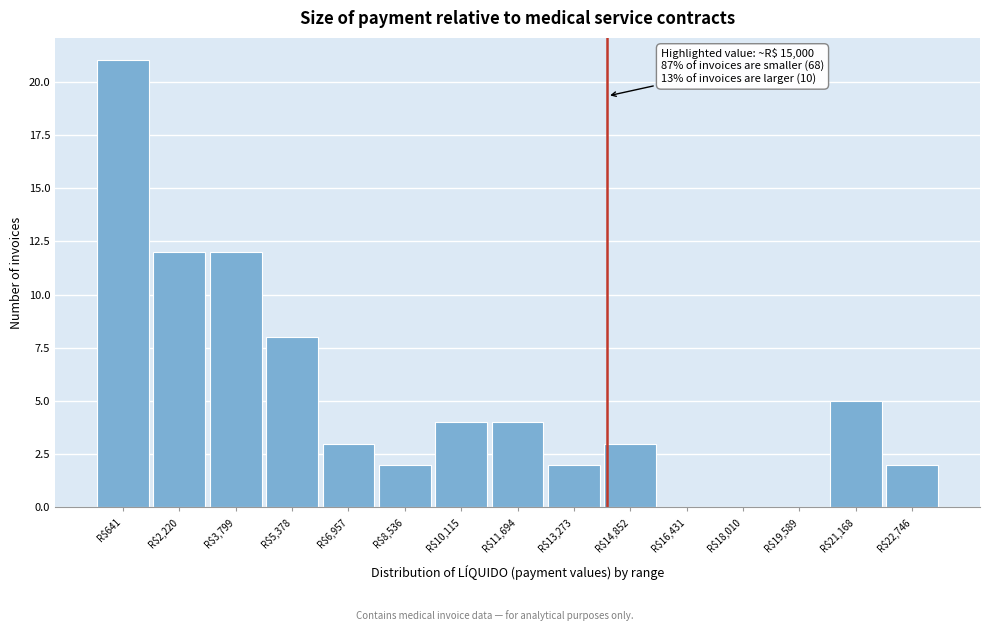

Which category has the highest value across all series?

R$641